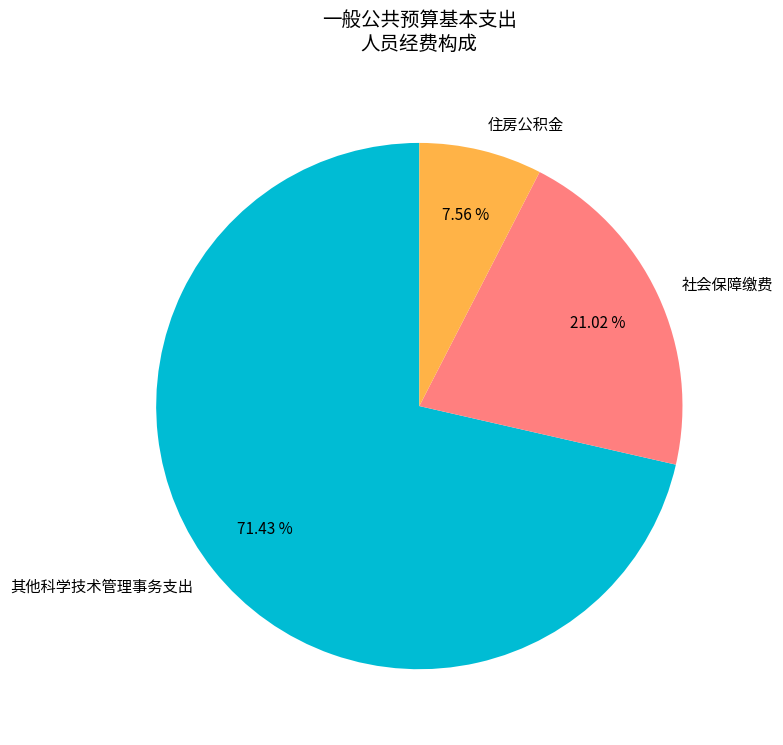

Between 社会保障缴费 and 住房公积金, which is larger?

社会保障缴费